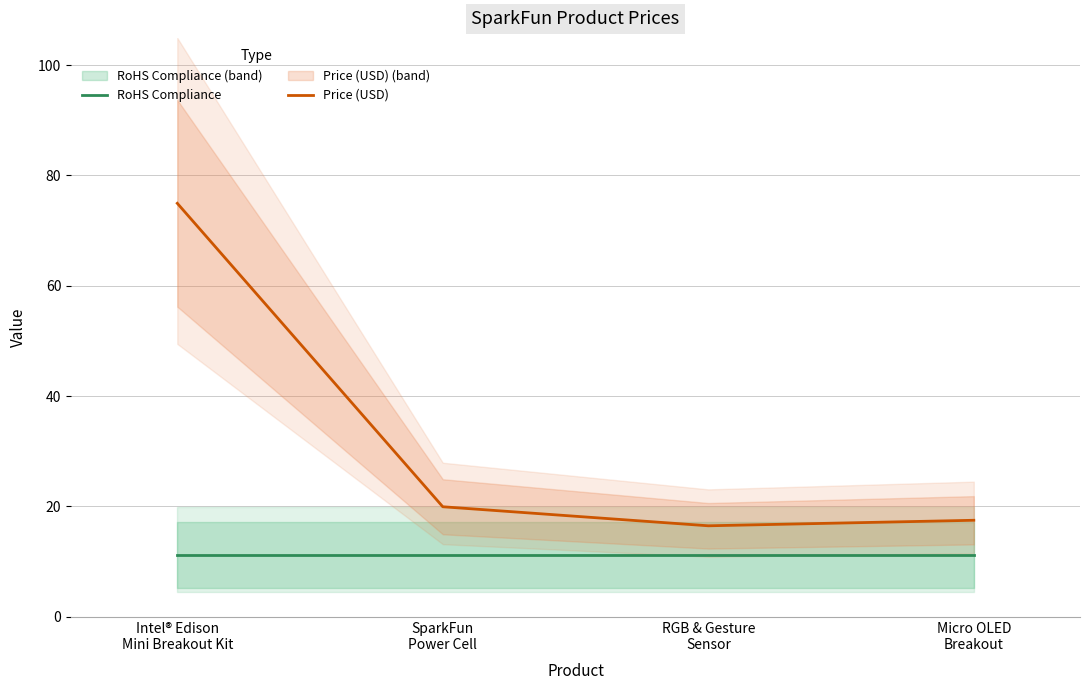

How many lines are shown in the chart?

2